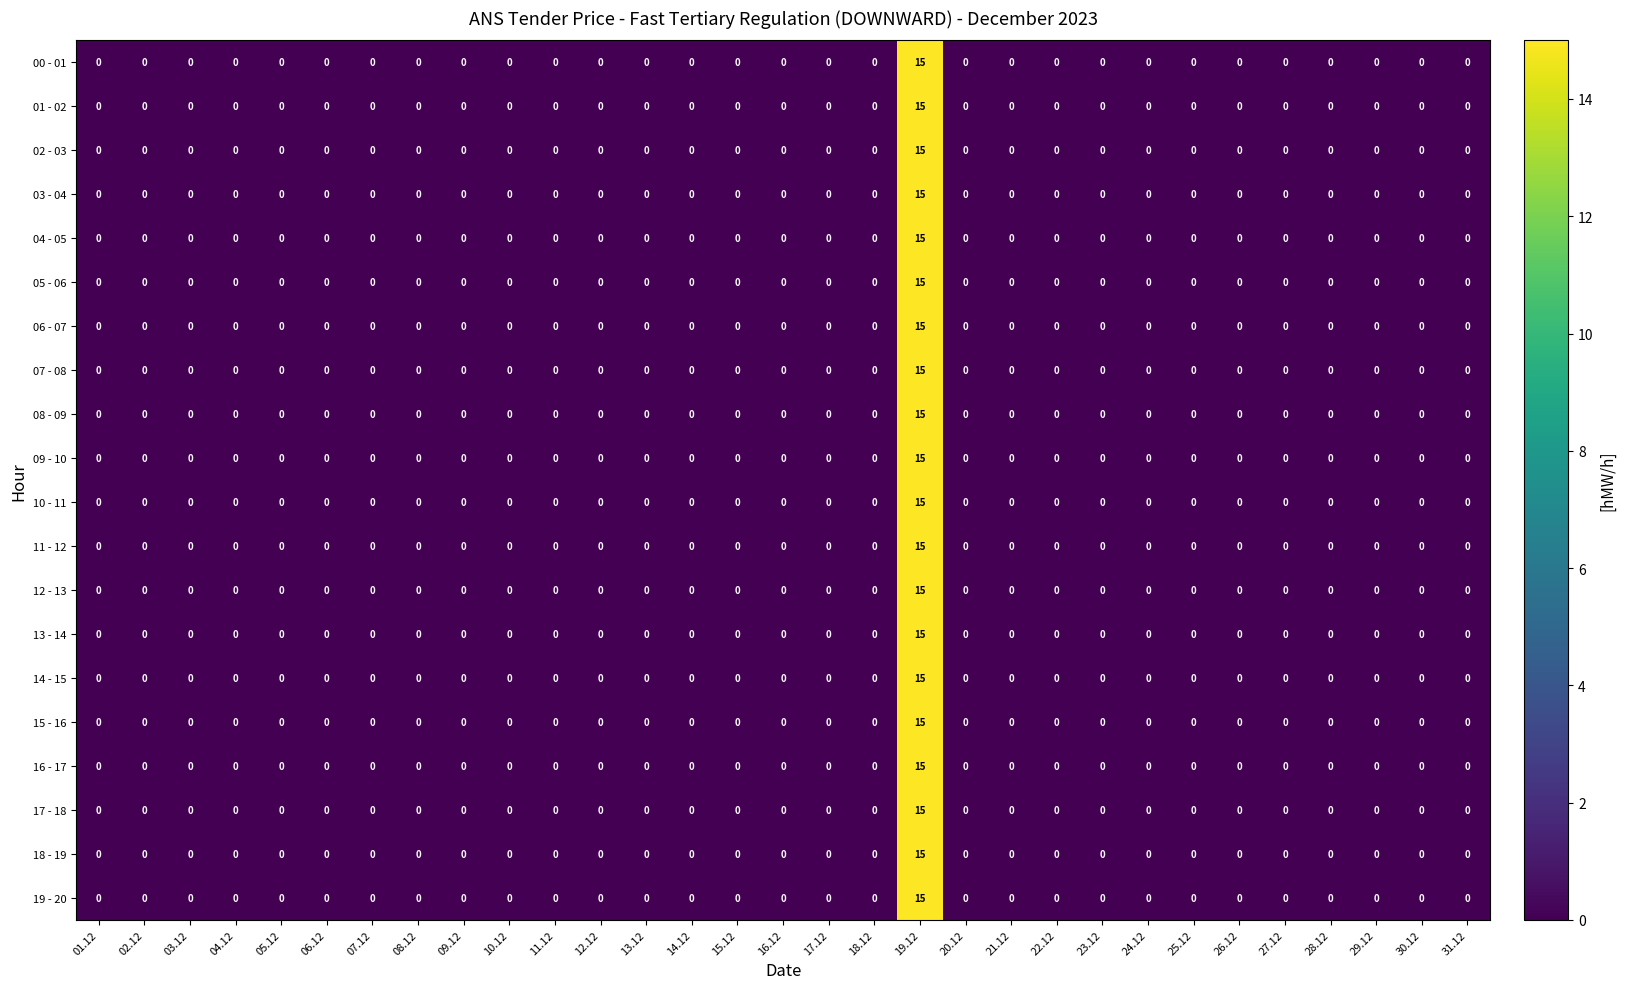

What is the sum of all 10 - 11 values?

15